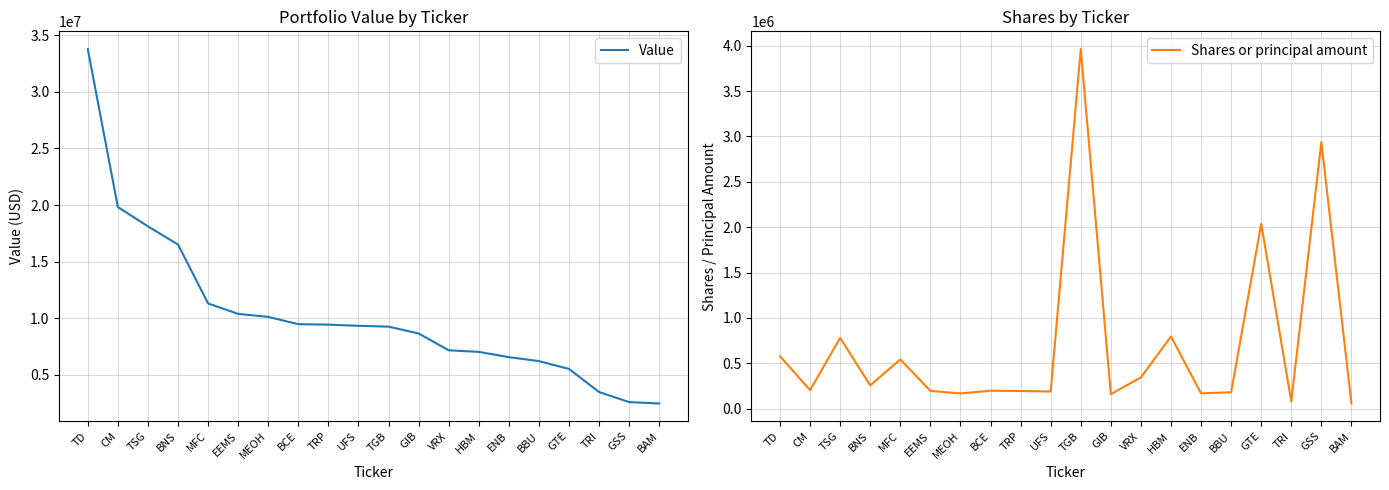

What is the average value of the Value series?

10359400